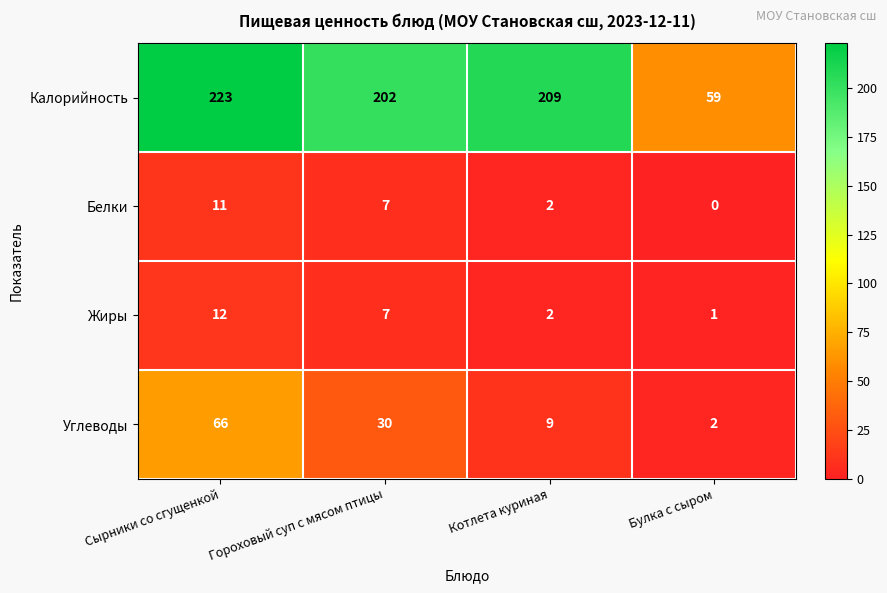

Reading left to right, list all the values displayed in this chart.

Калорийность: 223	202	209	59
Белки: 11	7	2	0
Жиры: 12	7	2	1
Углеводы: 66	30	9	2